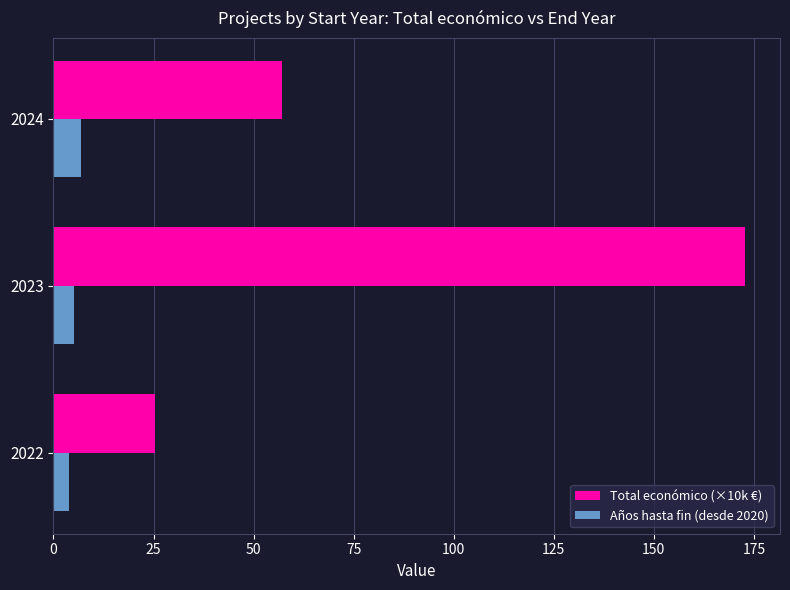

Rank the series at 2023 from highest to lowest value.

Total económico (×10k €), Años hasta fin (desde 2020)